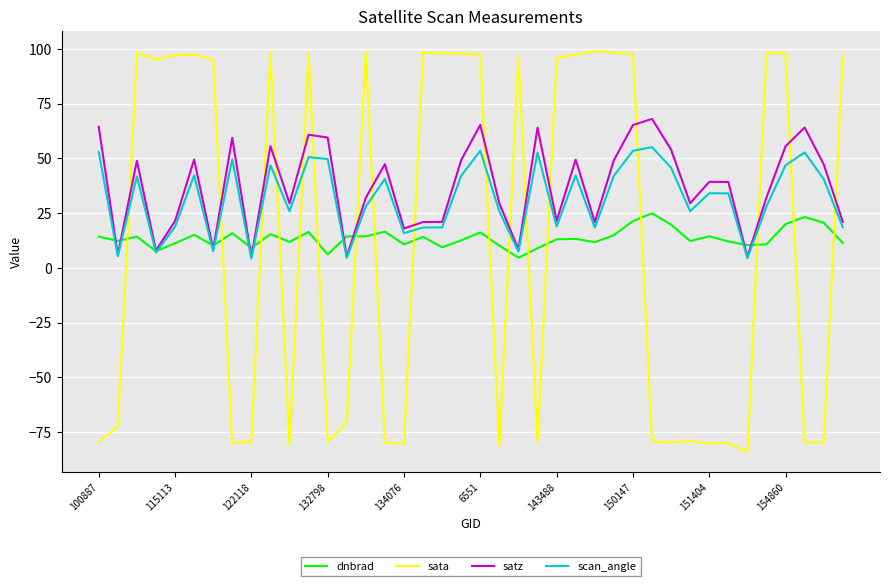

Which series has the widest spread of values?

sata